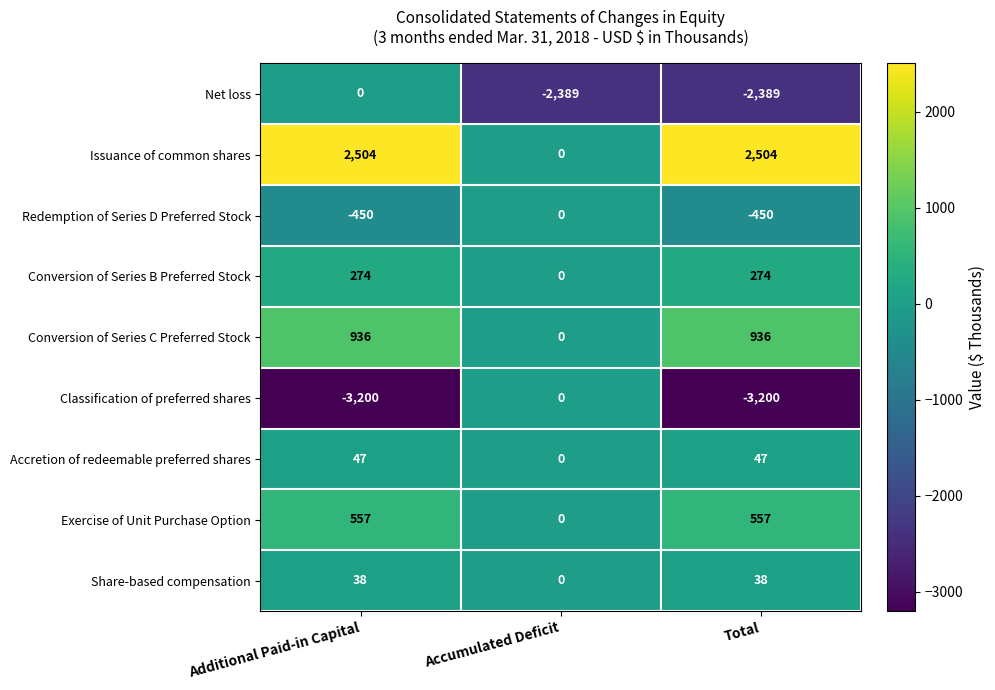

At Total, list the series in order from largest to smallest.

Issuance of common shares, Conversion of Series C Preferred Stock, Exercise of Unit Purchase Option, Conversion of Series B Preferred Stock, Accretion of redeemable preferred shares, Share-based compensation, Redemption of Series D Preferred Stock, Net loss, Classification of preferred shares